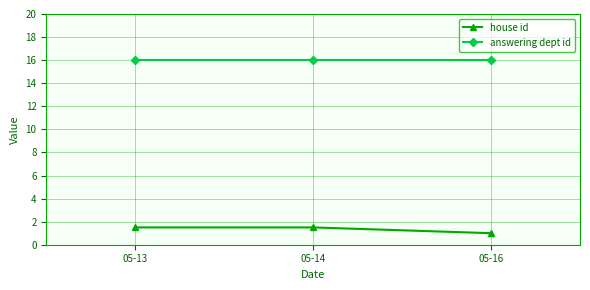

Does the chart display data point markers on the line(s)?

Yes